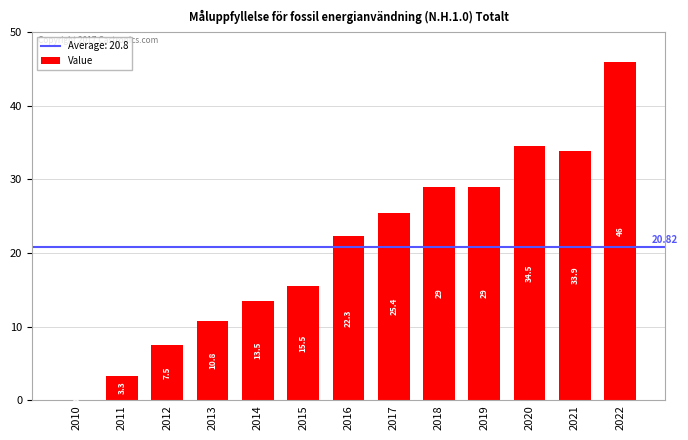

At which category does the chart reach its peak across all series?

2022